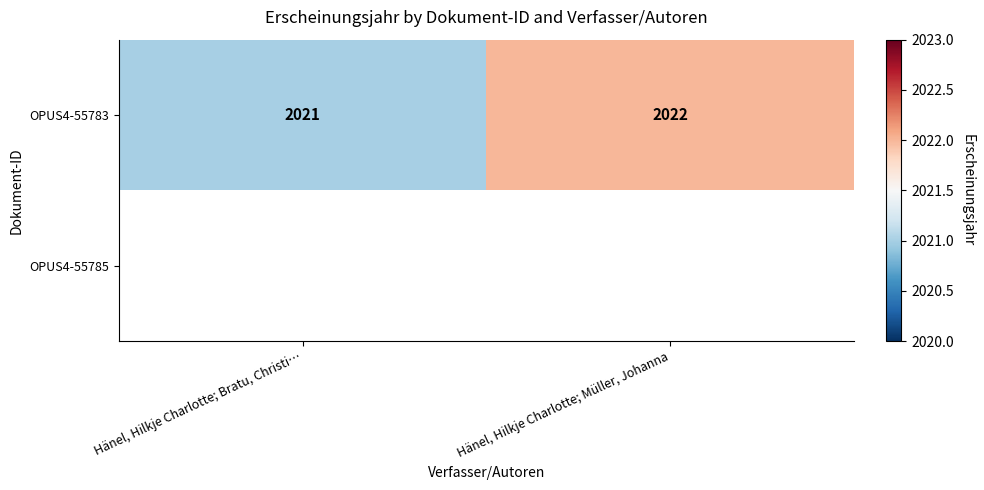

True or false: OPUS4-55783 has a value of 912.1 at Hänel, Hilkje Charlotte; Bratu, Christi….

False